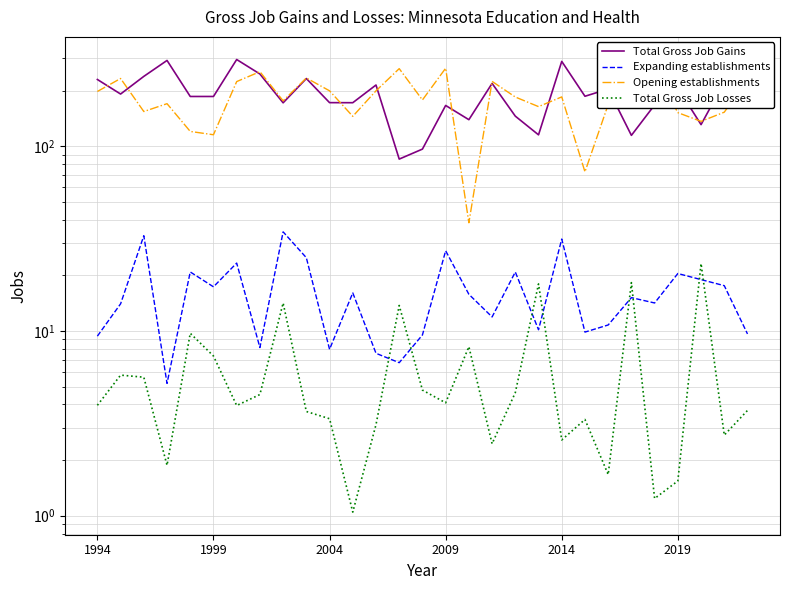

What is the difference between the maximum and minimum values in the Expanding establishments series?

29.2